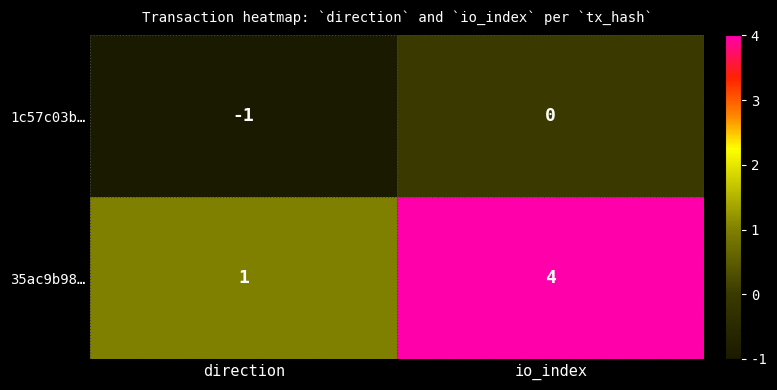

List the series in order of their overall mean, lowest first.

1c57c03b…, 35ac9b98…